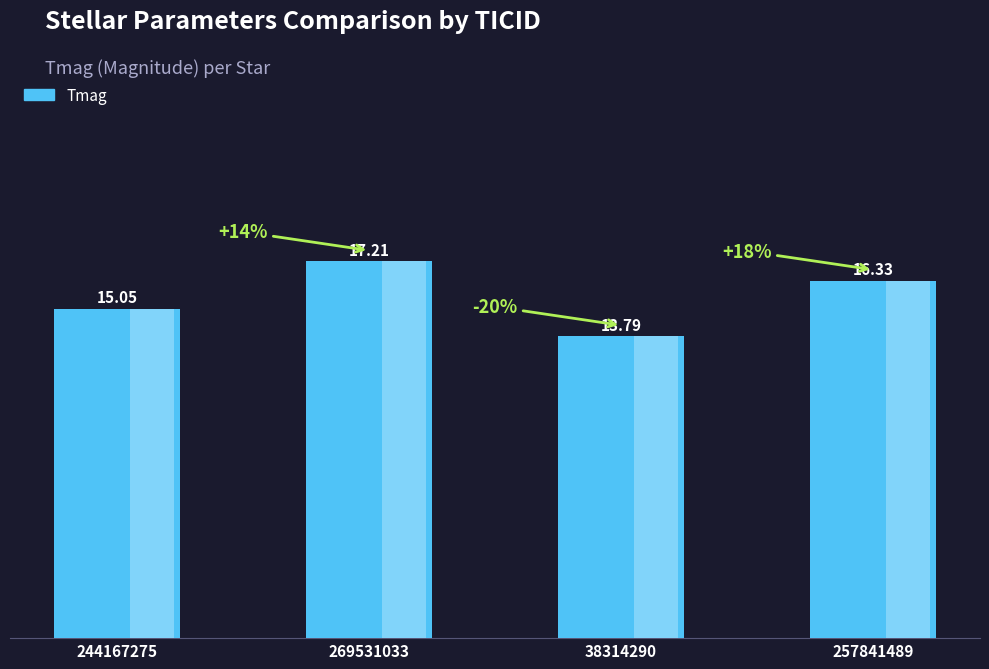

Is it true that the value at 269531033 is 25.6?

False